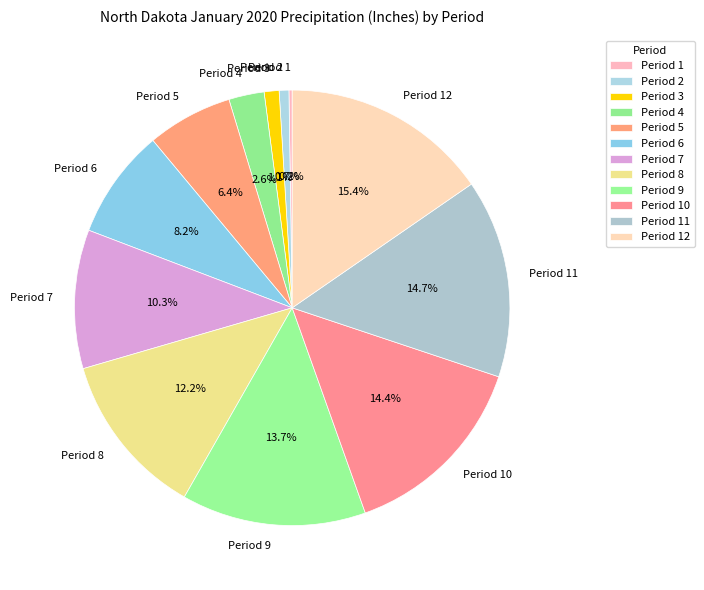

Does Period 9 represent more than half of the total?

No